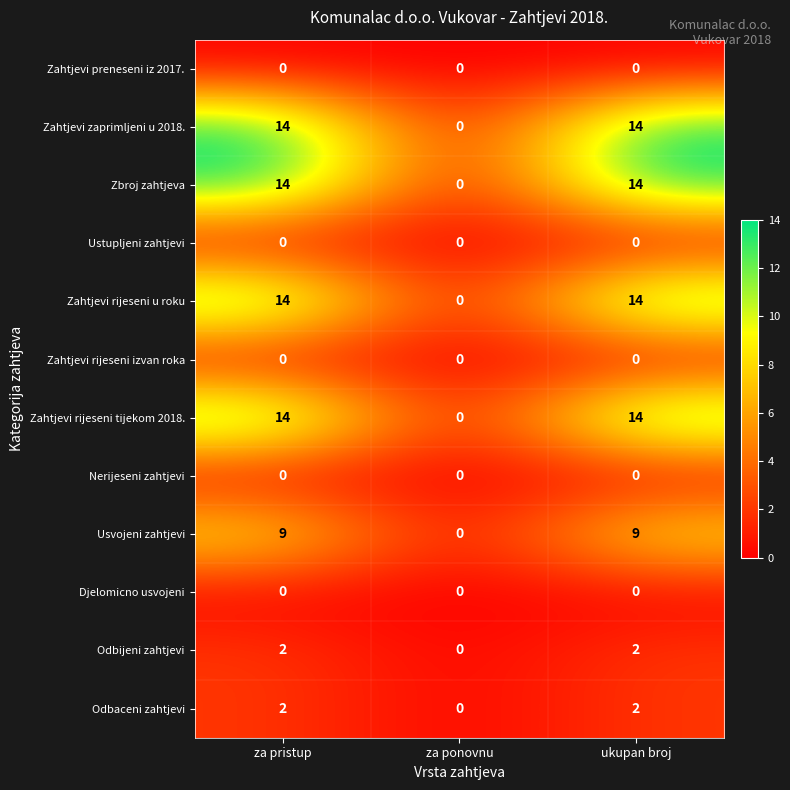

What is the maximum value shown in the chart?

14